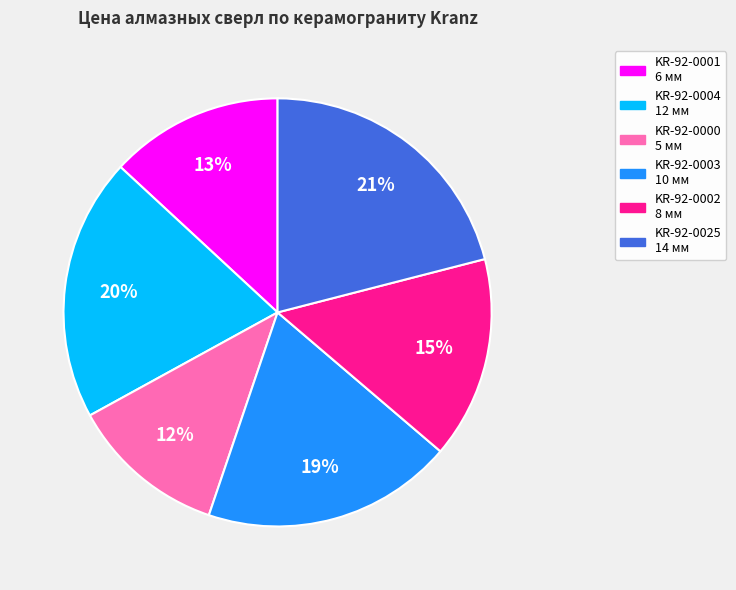

To the nearest percent, what portion does KR-92-0004 12 мм represent?

20%